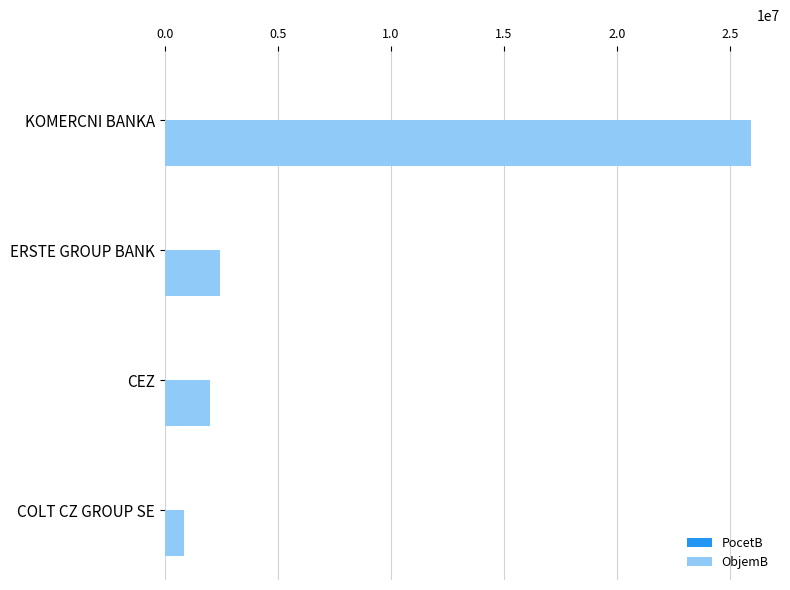

What is the maximum value for ObjemB?

25905951